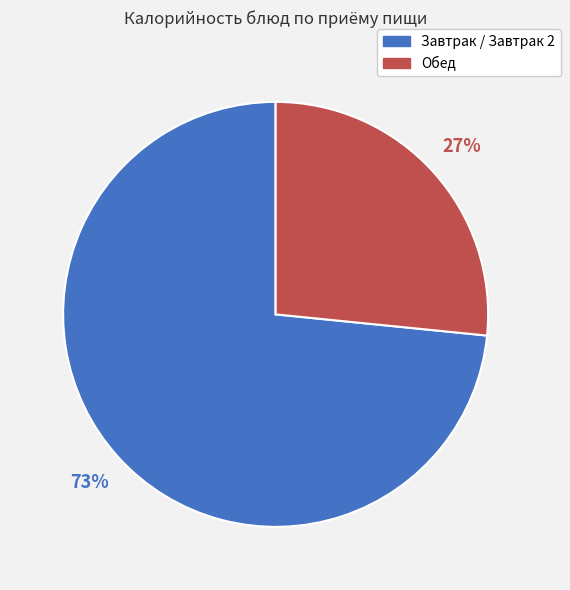

Is there any slice that represents more than half of the pie?

Yes